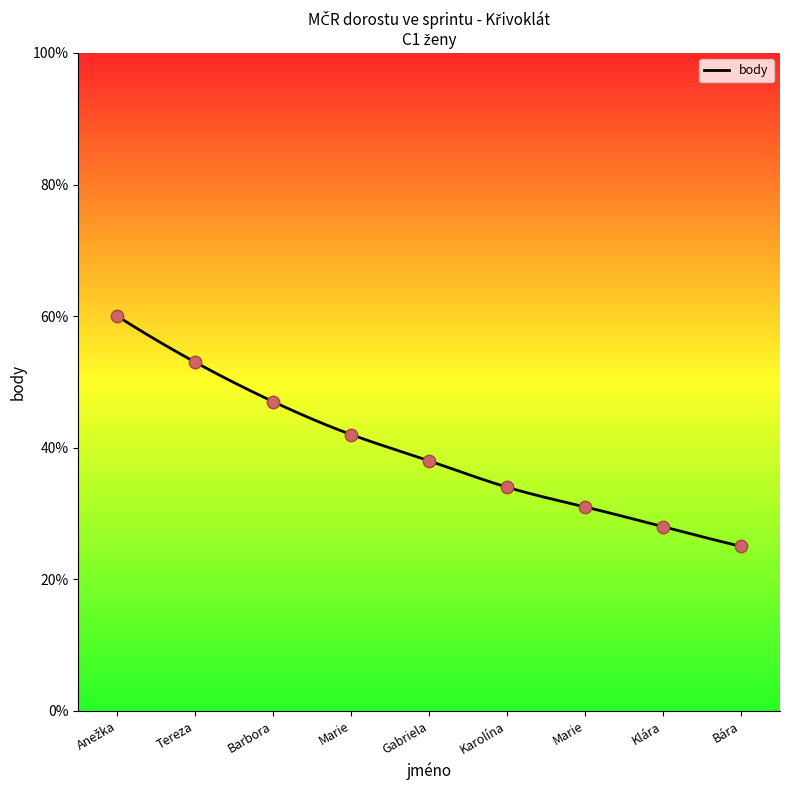

What is the change in value from Karolína to Klára?

-6